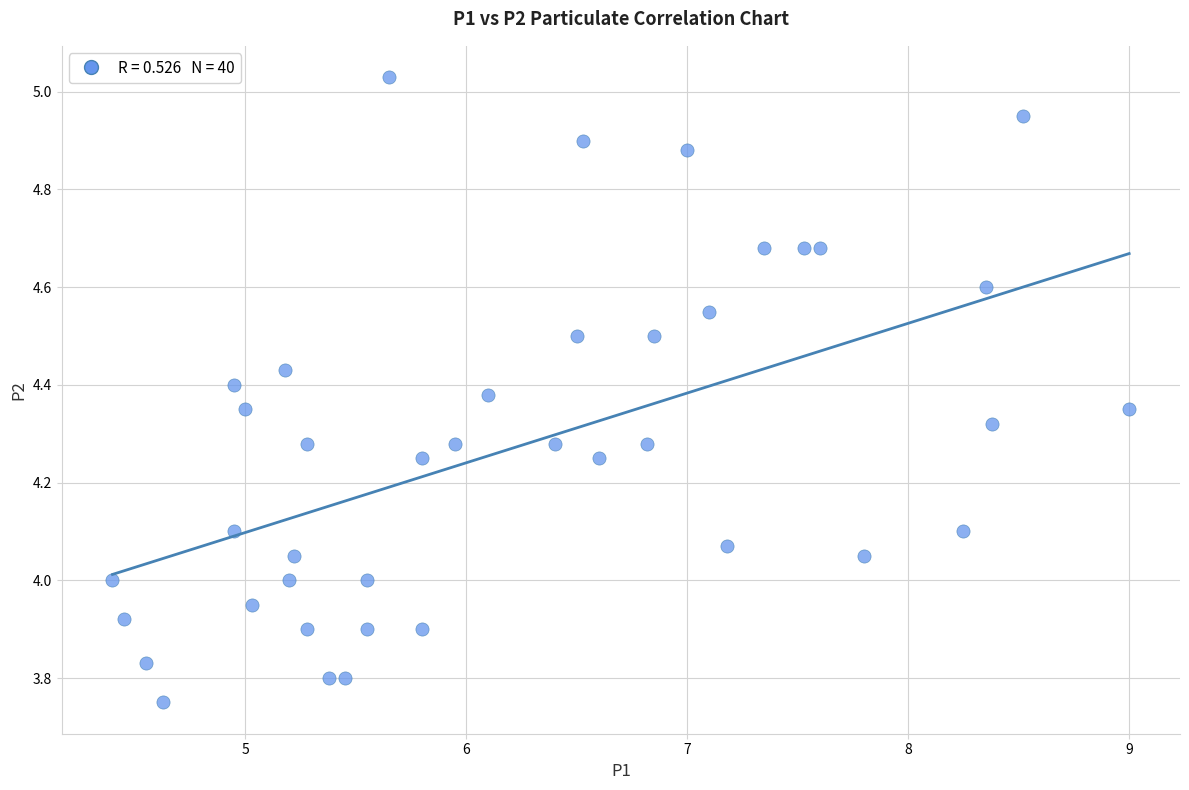

What is the range of X values (max minus min)?

4.6